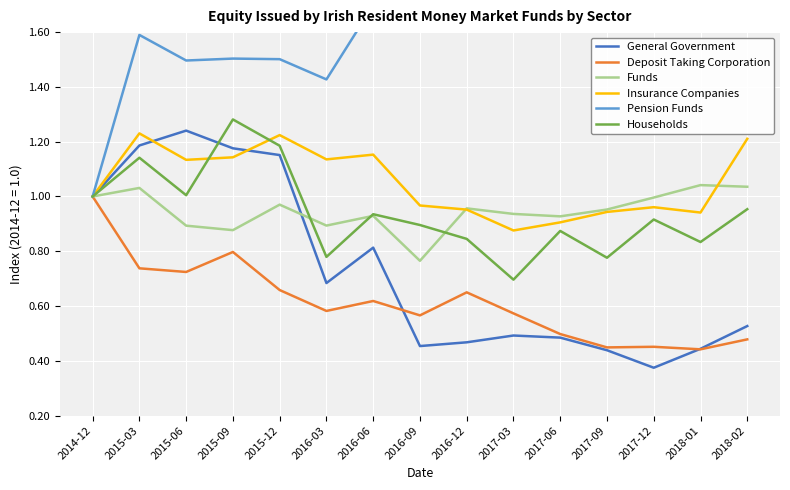

How many lines are shown in the chart?

6